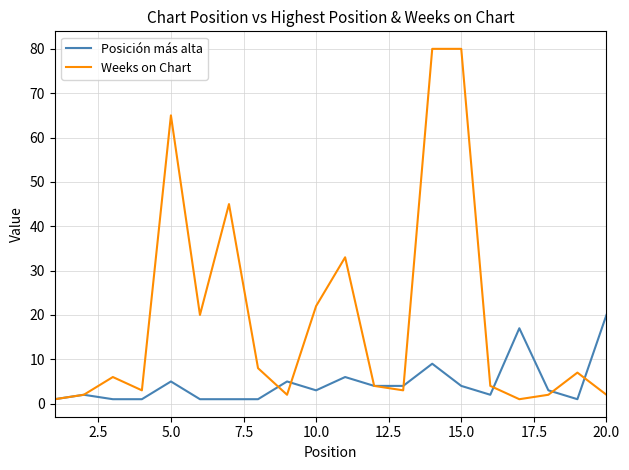

Which series has the widest spread of values?

Weeks on Chart